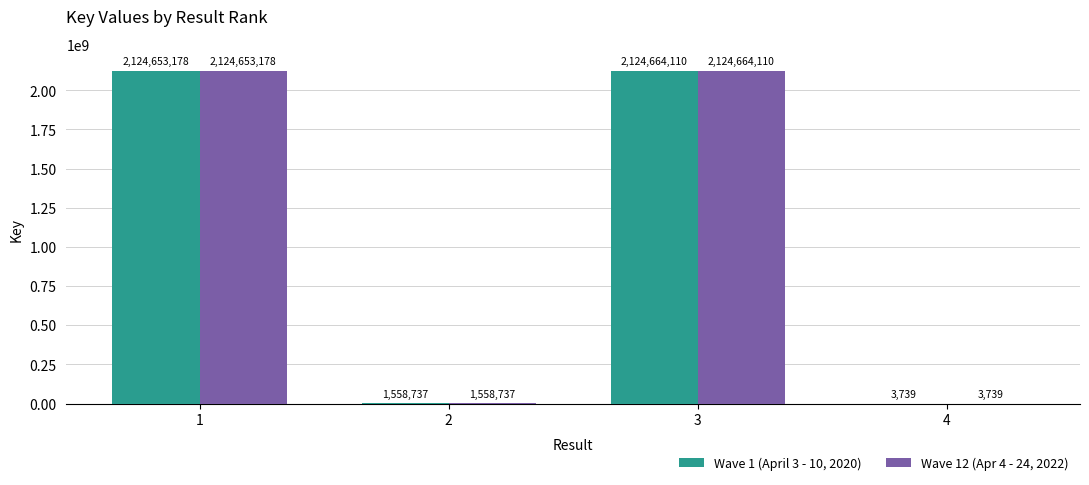

The Wave 12 (Apr 4 - 24, 2022) series shows 3499996042 at 3. True or false?

False